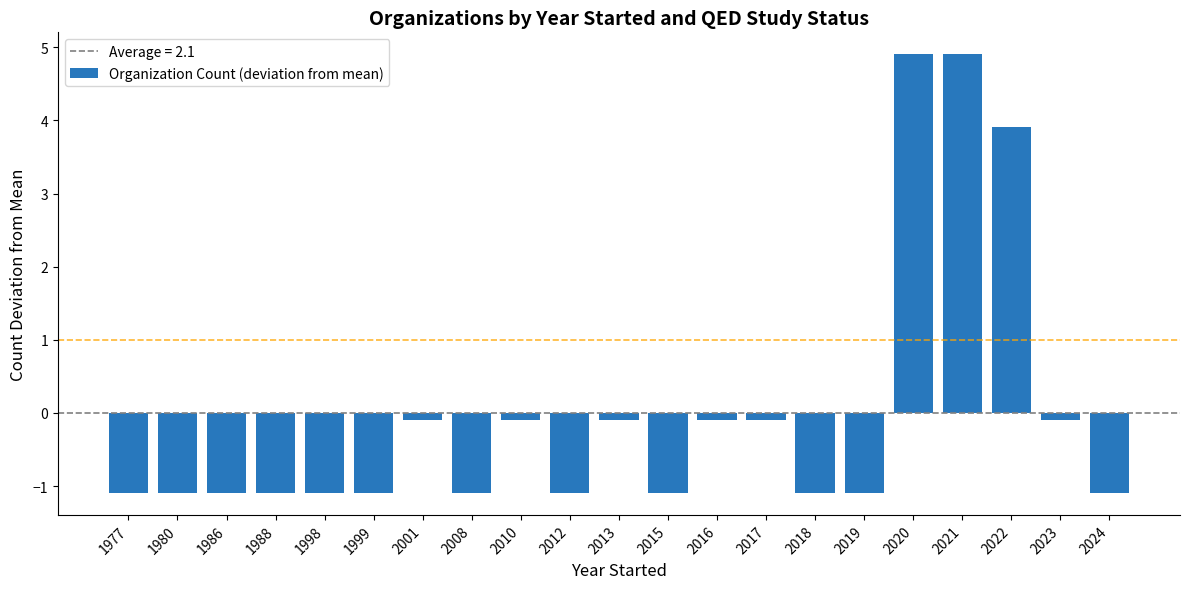

What is the smallest value displayed?

-1.1